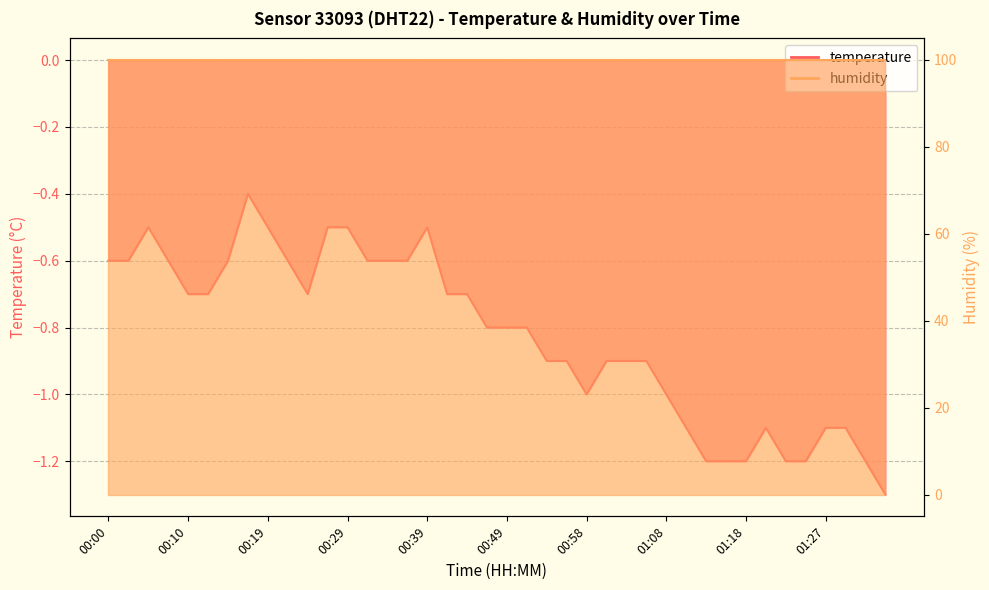

Read the value at 00:44.

-0.7